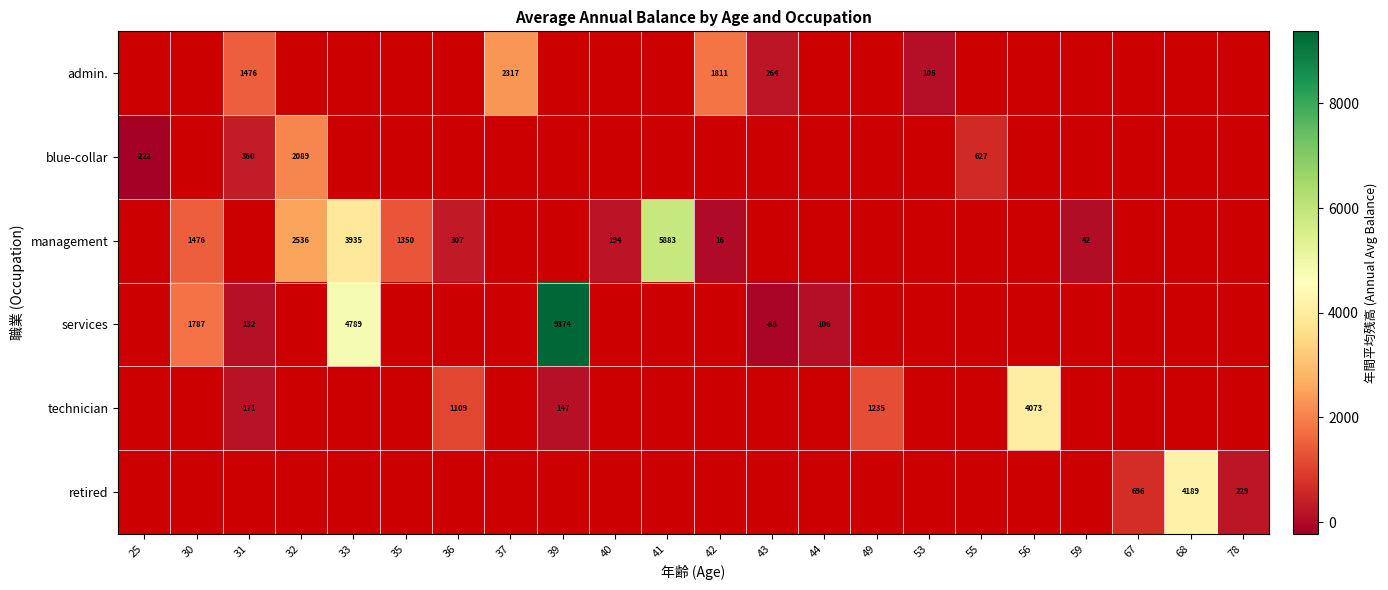

The value of technician at 31 is 171. True or false?

True